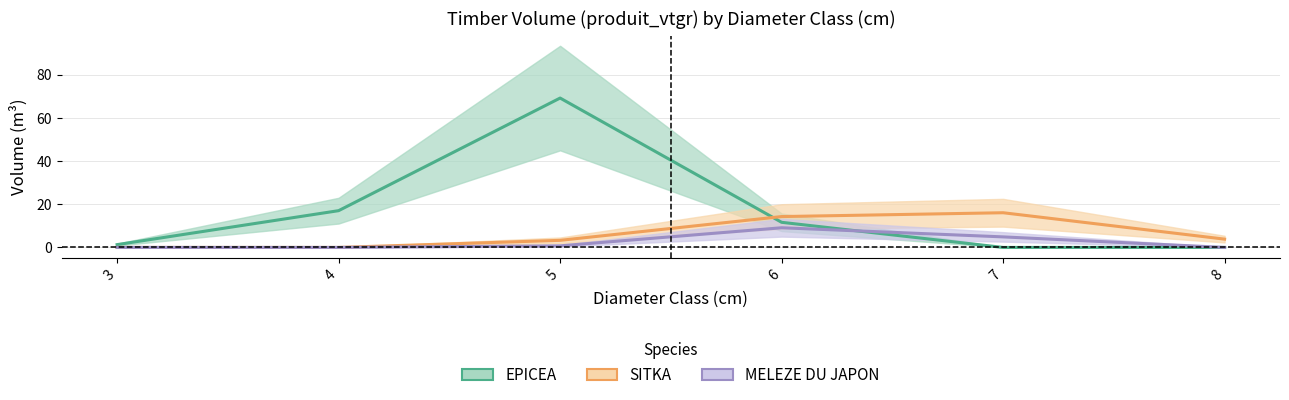

What are all the series names shown in the legend?

EPICEA, SITKA, MELEZE DU JAPON